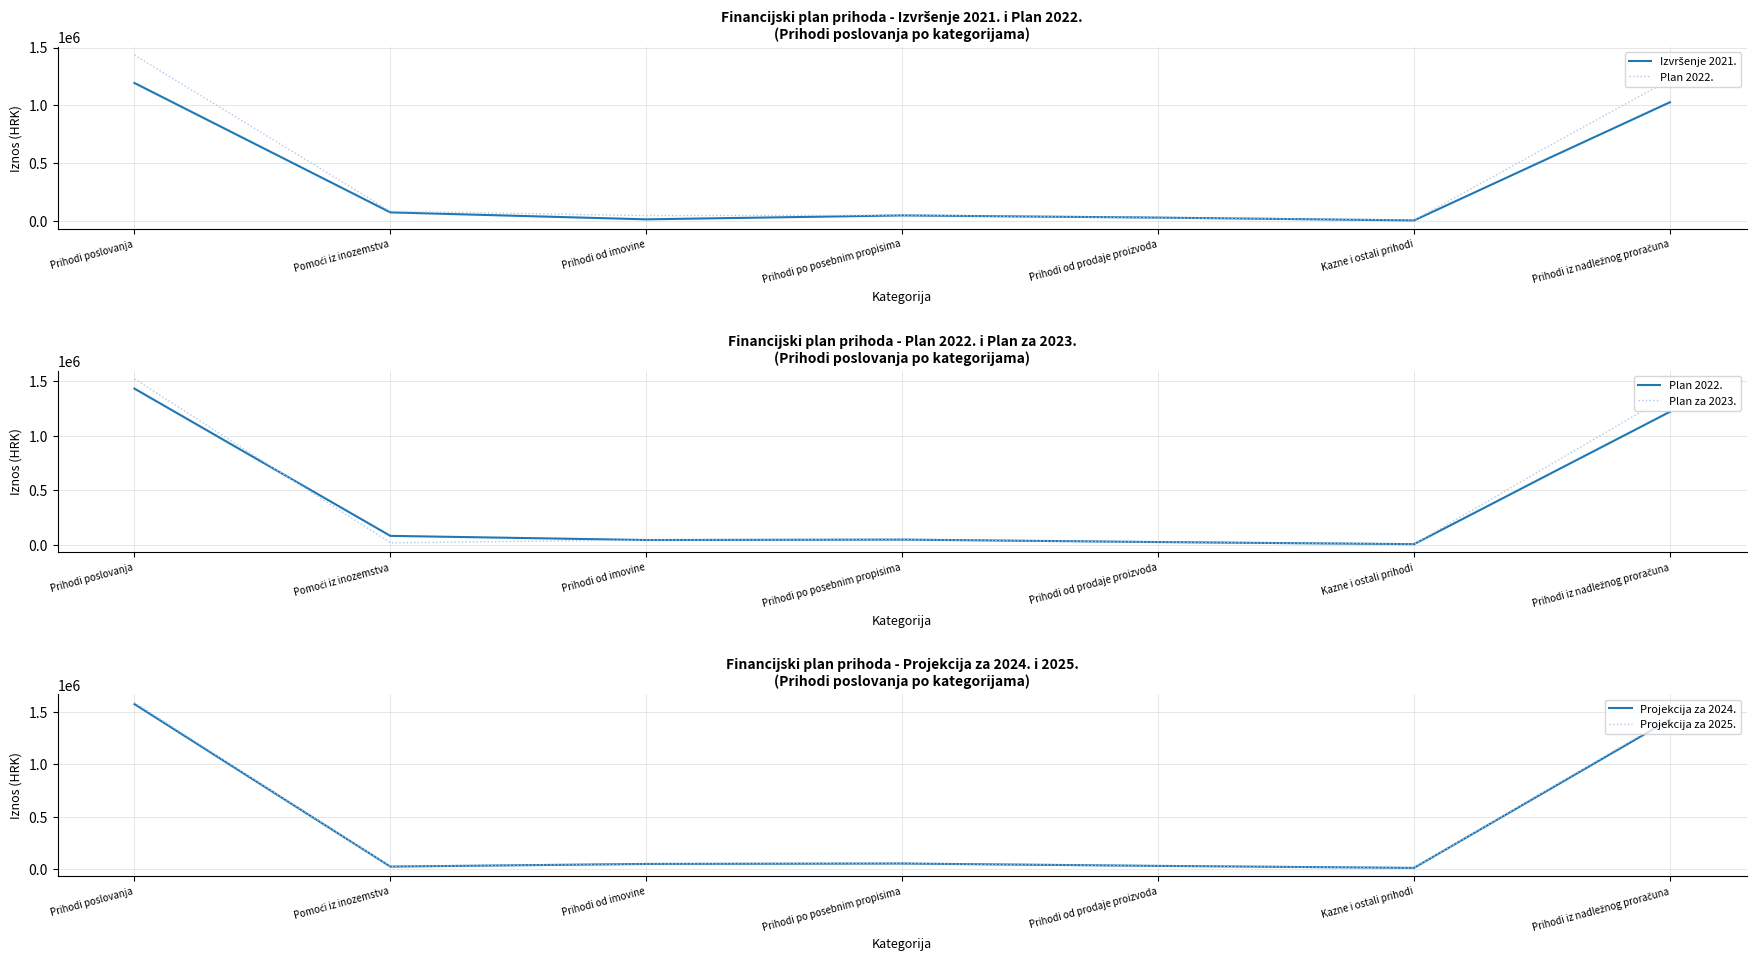

At which category does Plan za 2023. reach its first local peak?

Prihodi po posebnim propisima